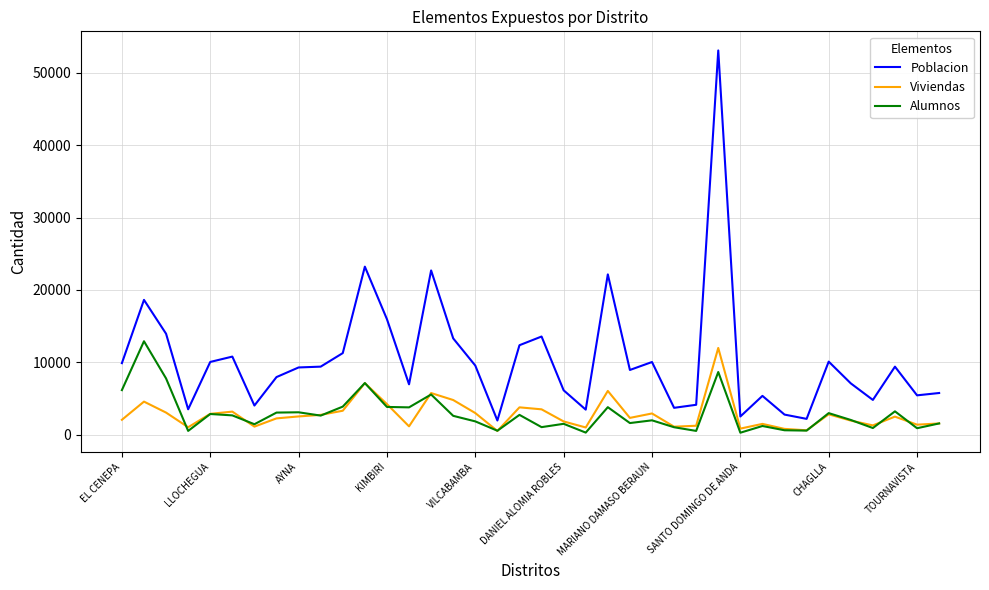

What is the maximum value shown in the chart?

53066